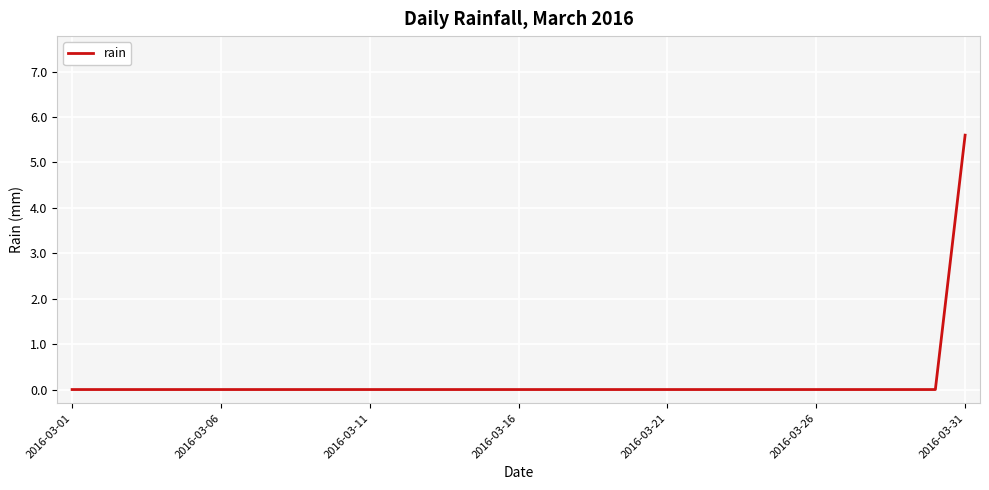

Reading left to right, what are all the values shown in this chart?

0.0	0.0	0.0	0.0	0.0	0.0	0.0	0.0	0.0	0.0	0.0	0.0	0.0	0.0	0.0	0.0	0.0	0.0	0.0	0.0	0.0	0.0	0.0	0.0	0.0	0.0	0.0	0.0	0.0	0.0	5.6